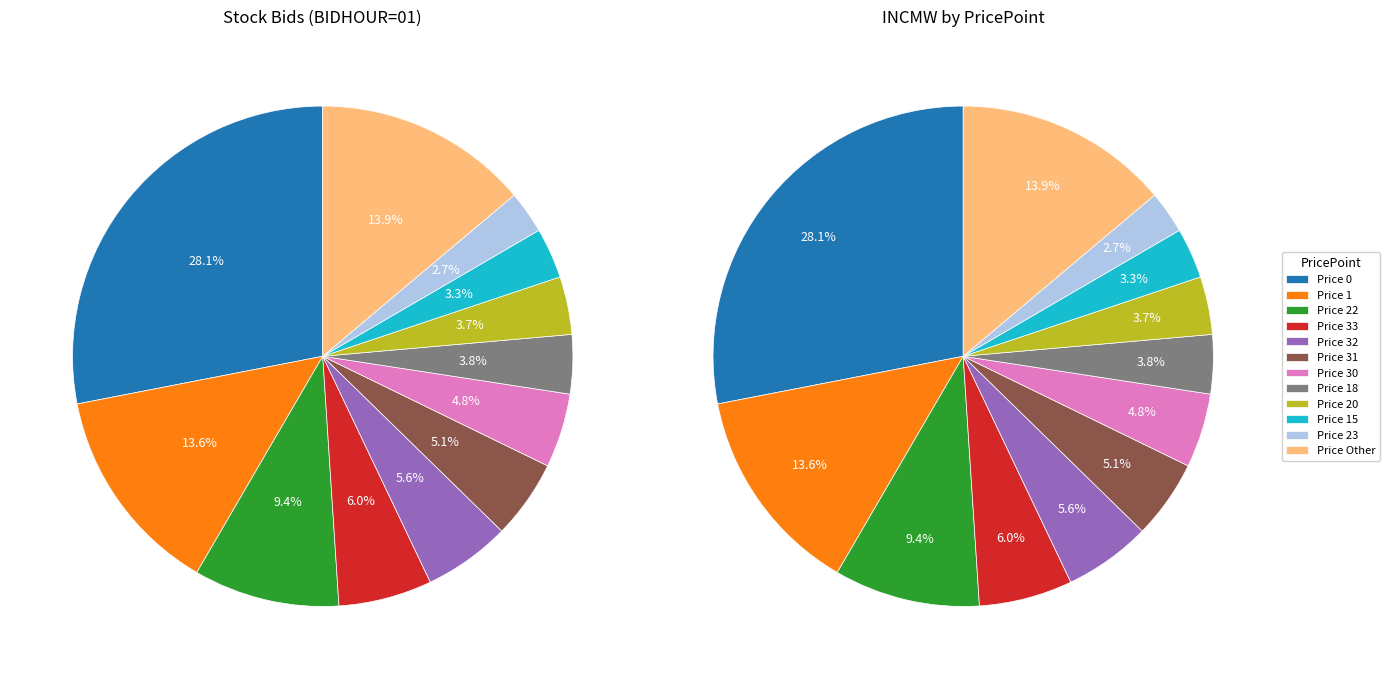

How much of the chart is everything except 32?

94.4%